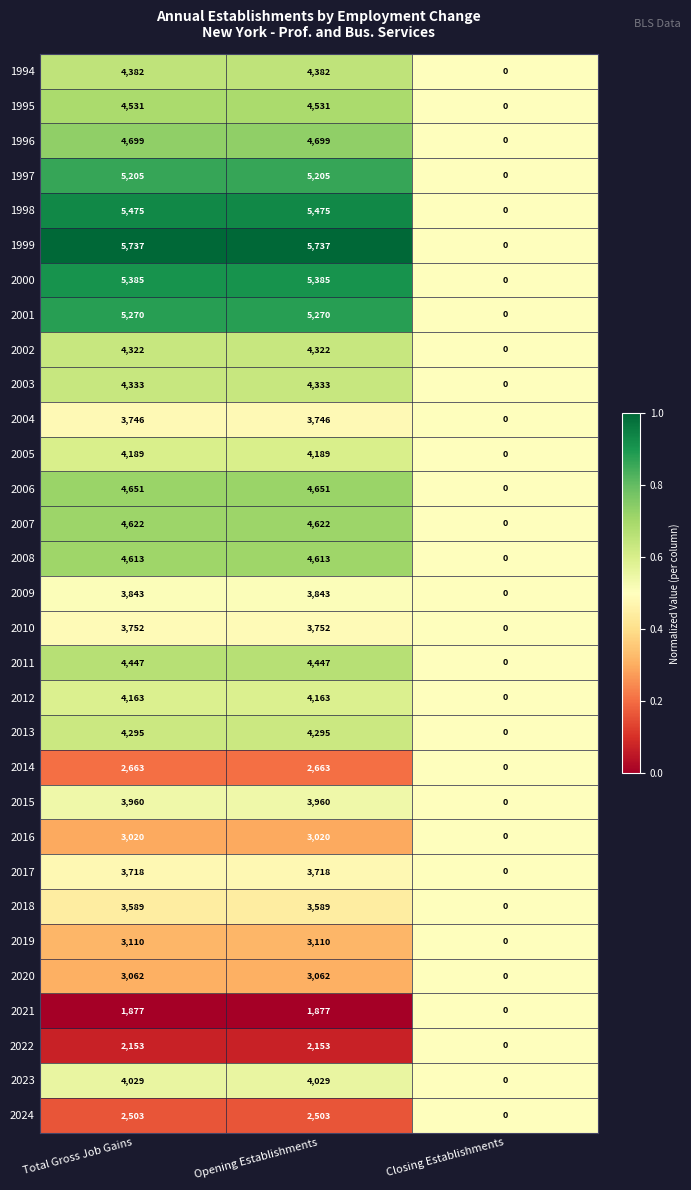

What is the approximate value of 2004 at Opening Establishments?

3746